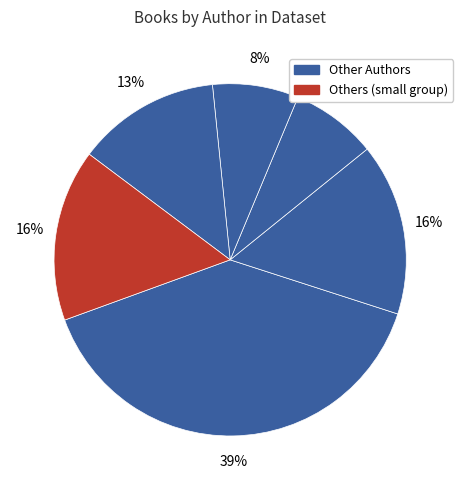

How many segments does this pie chart have?

6